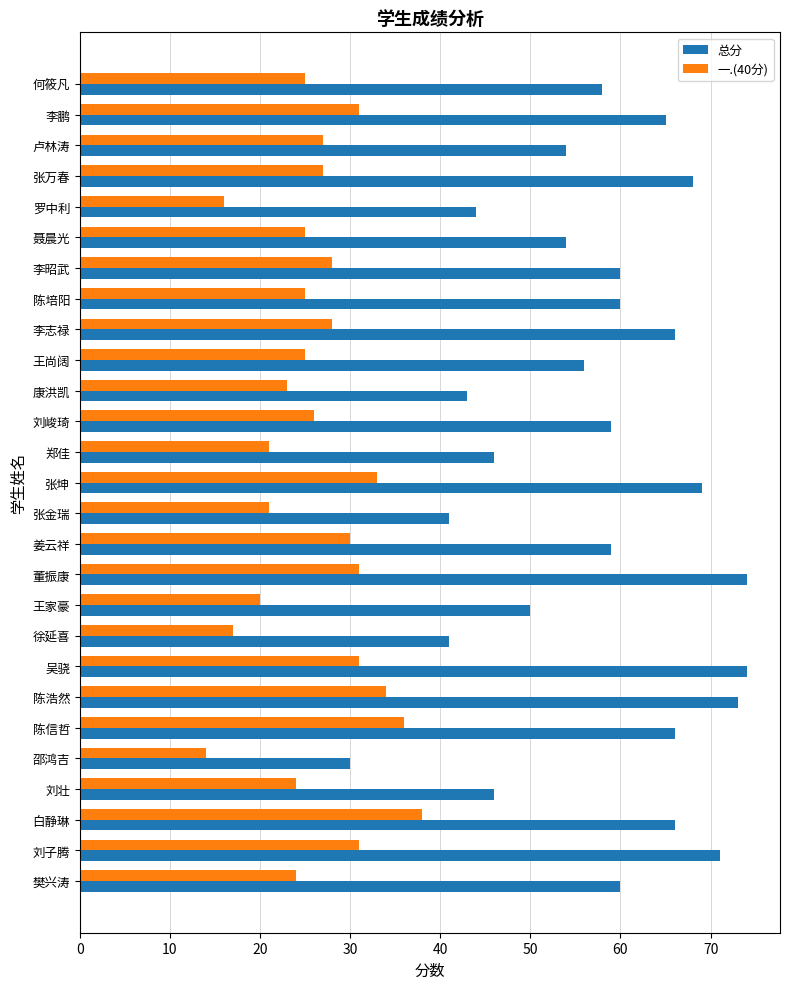

Is it true that 一.(40分) equals 25 at 何筱凡?

True